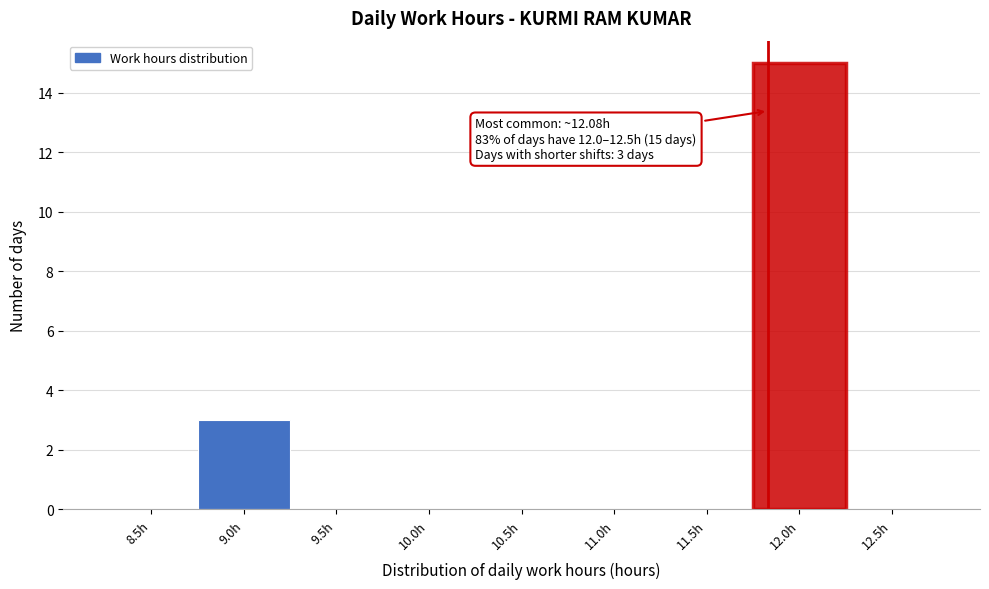

Reading left to right, list all the values displayed in this chart.

8.5h=0	9.0h=3	9.5h=0	10.0h=0	10.5h=0	11.0h=0	11.5h=0	12.0h=15	12.5h=0